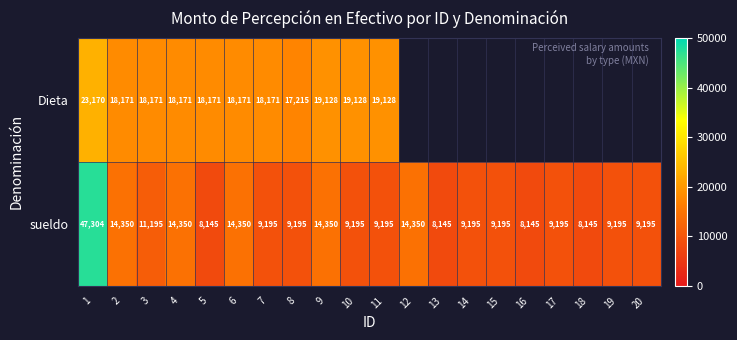

Which series has the widest spread of values?

sueldo